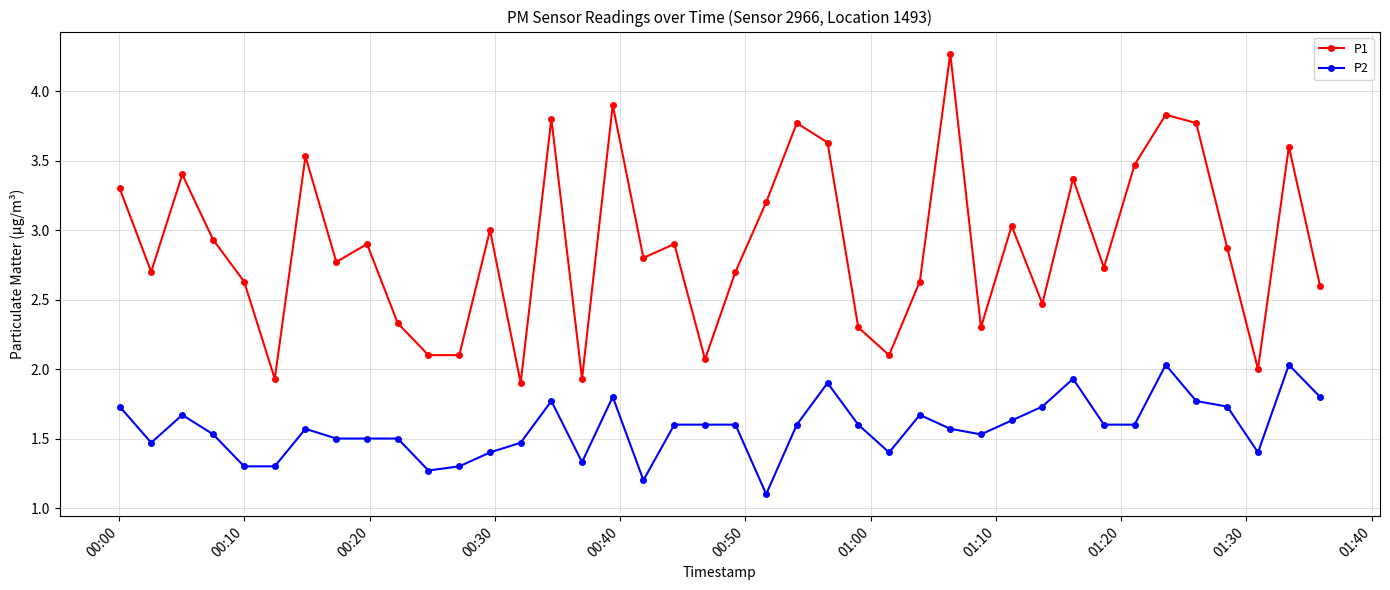

List the series in order of their overall mean, highest first.

P1, P2